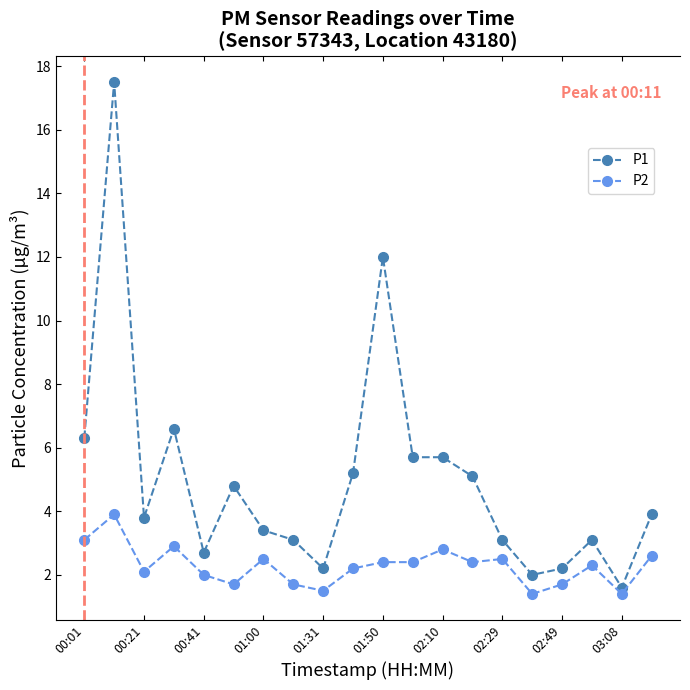

Which series has the widest spread of values?

P1